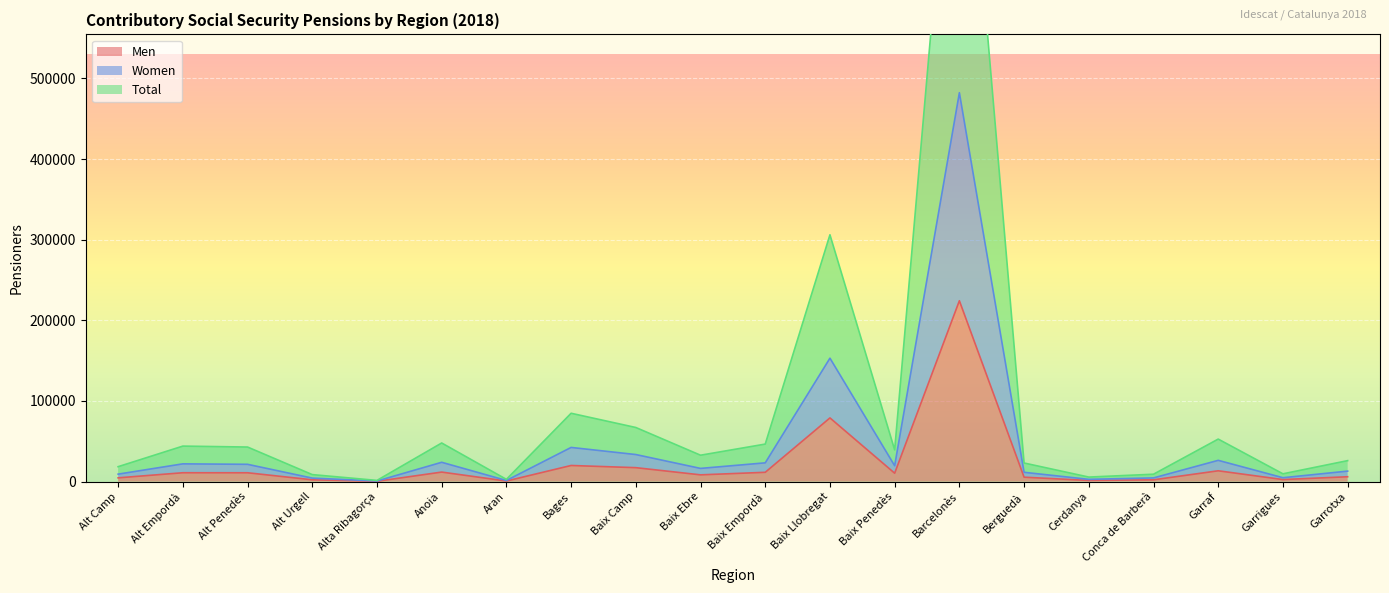

Is it true that Women equals 9246 at Alt Camp?

True